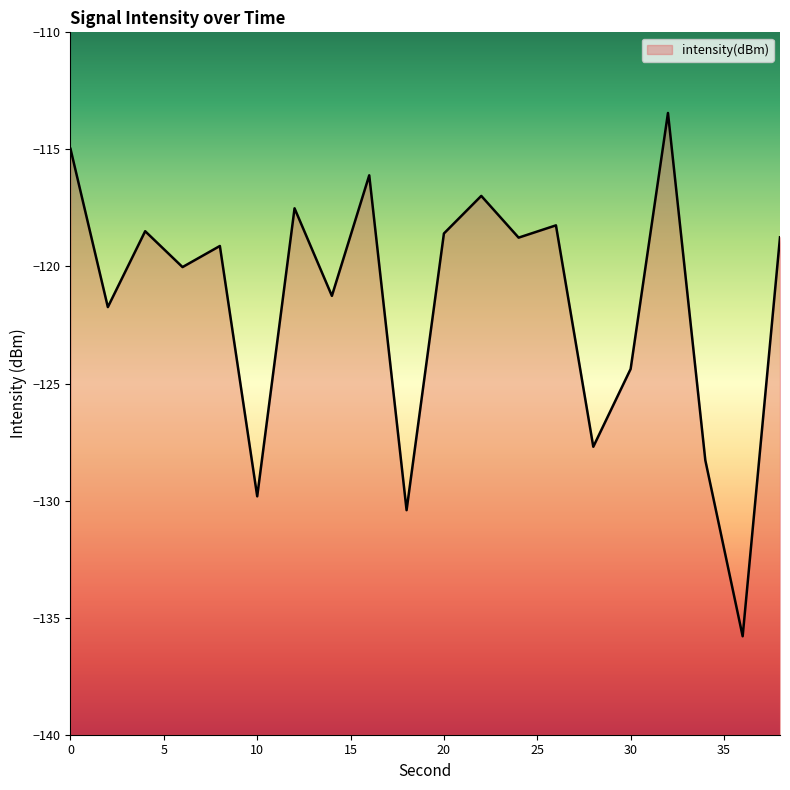

Reading left to right, list all the values displayed in this chart.

-115.0	-121.7	-118.5	-120.0	-119.1	-129.8	-117.5	-121.3	-116.1	-130.4	-118.6	-117.0	-118.8	-118.2	-127.7	-124.4	-113.4	-128.3	-135.8	-118.8